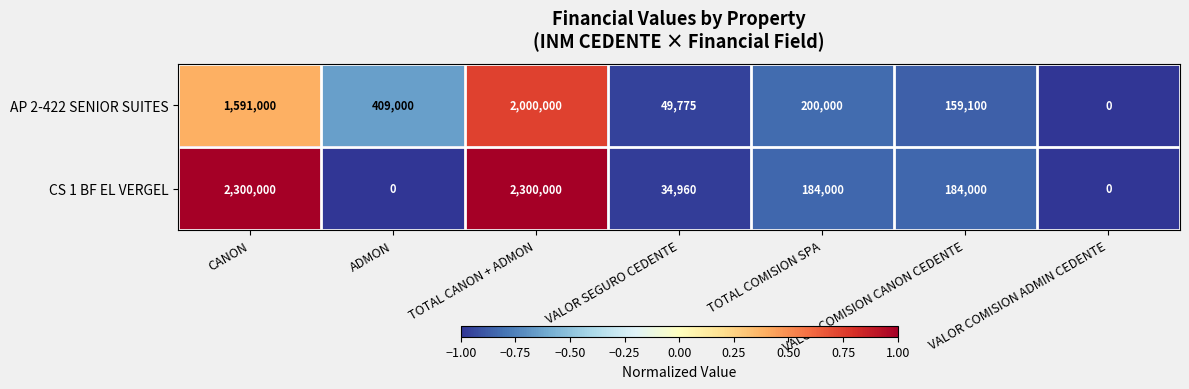

Which series has the largest range (max minus min)?

CS 1 BF EL VERGEL